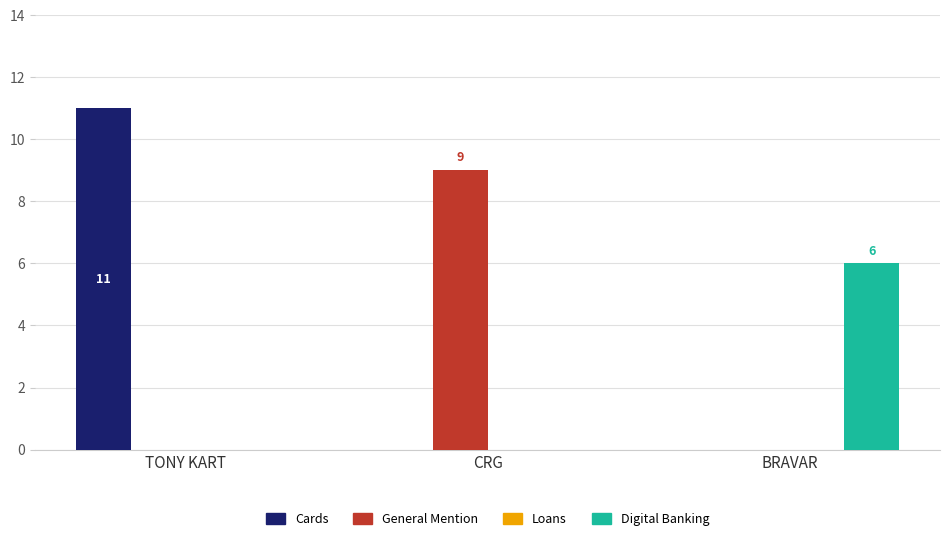

Which category has the highest value in the General Mention series?

CRG